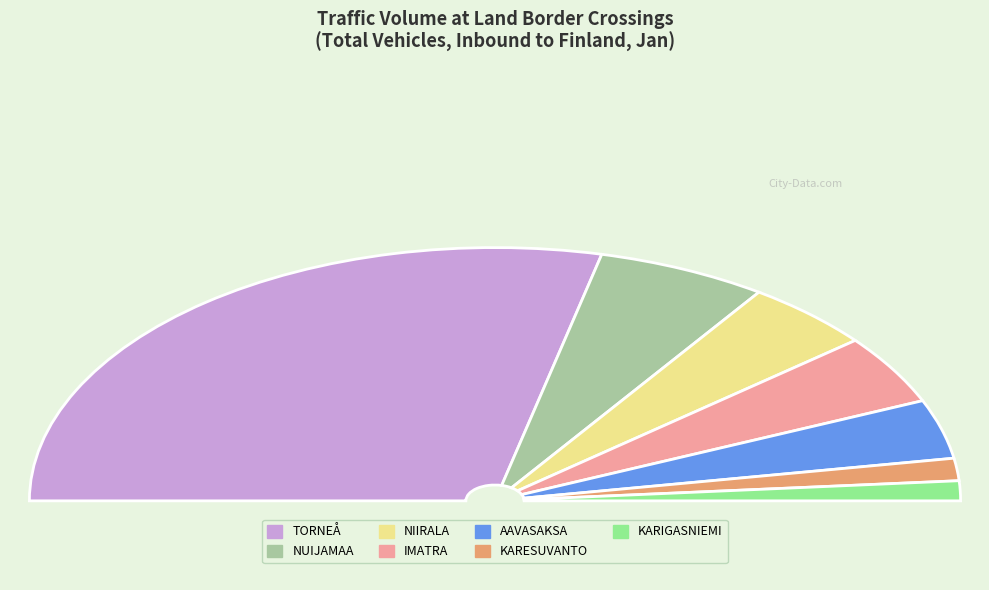

Is the sum of AAVASAKSA and IMATRA greater than half?

No